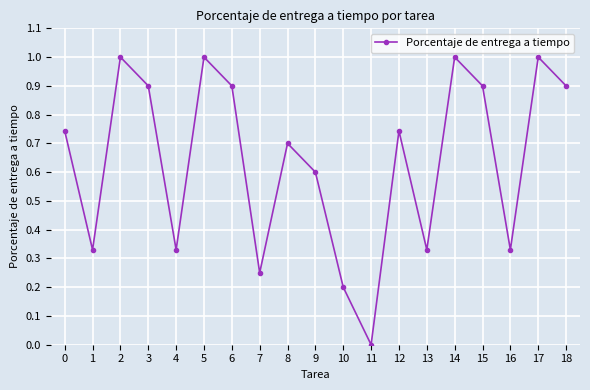

The value at 6 is 0.9. True or false?

True